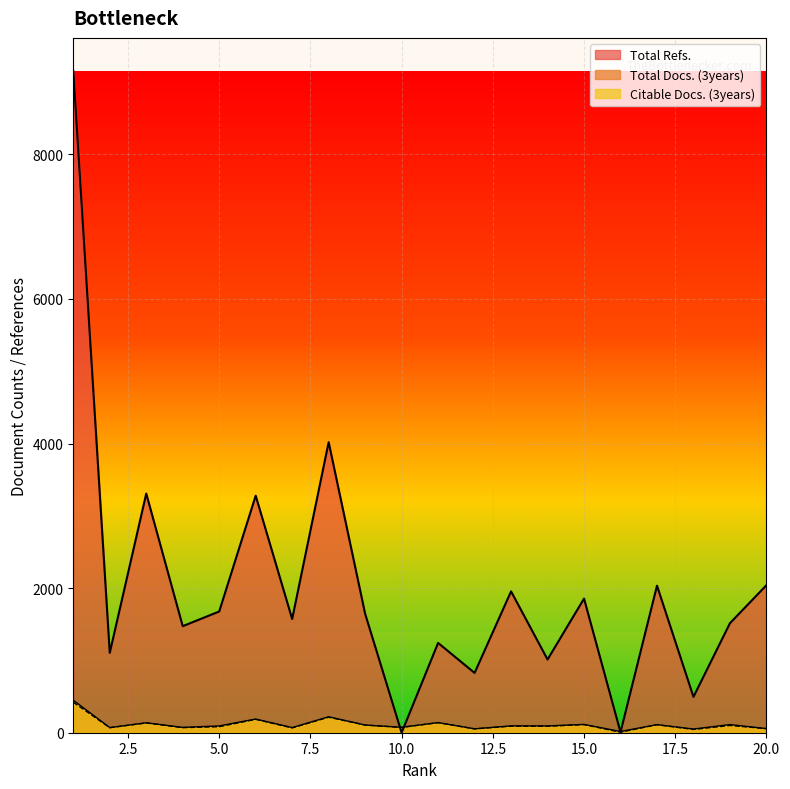

Between 8 and 12, which series saw the biggest shift?

Total Refs.